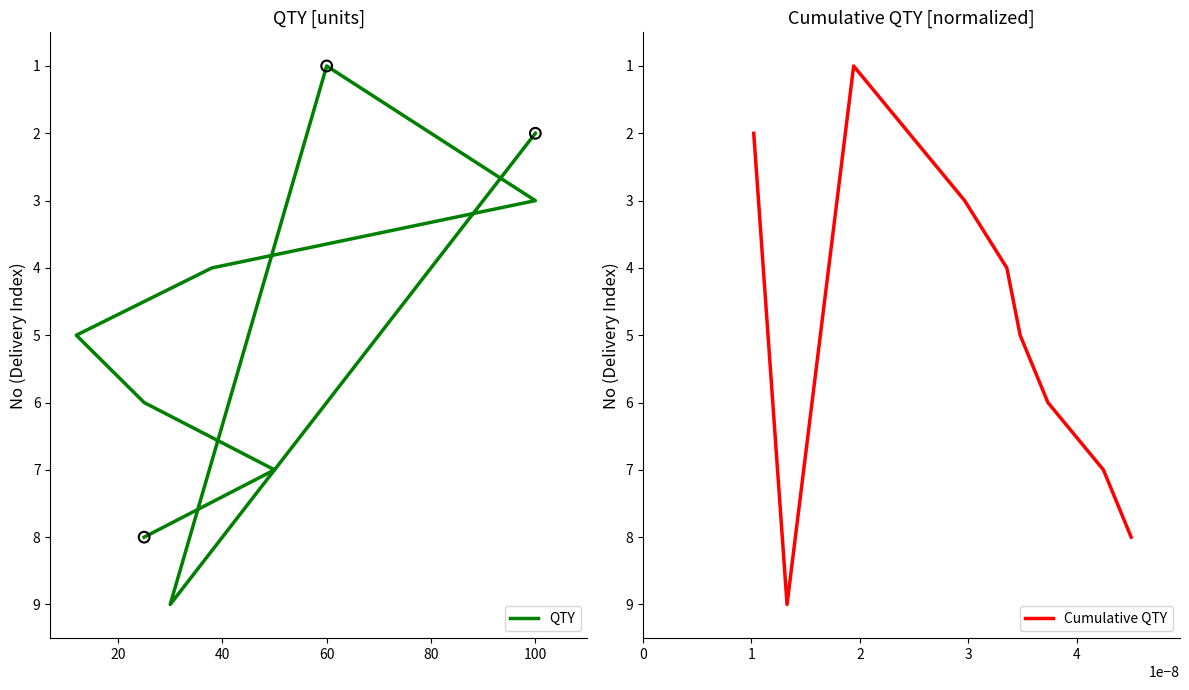

What is the highest value of the Cumulative QTY series?

9